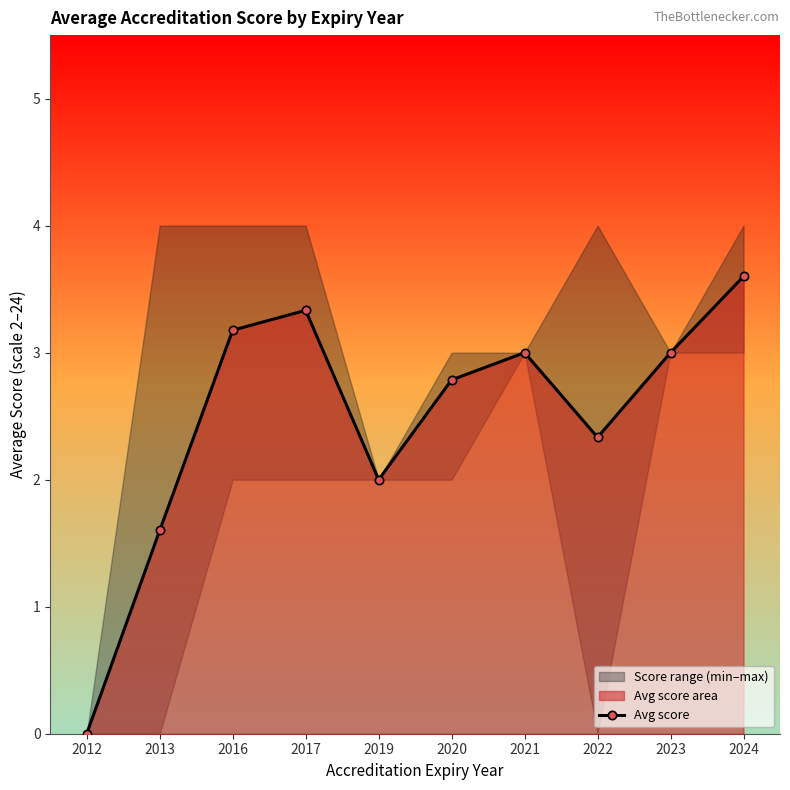

What is the average value?

2.5